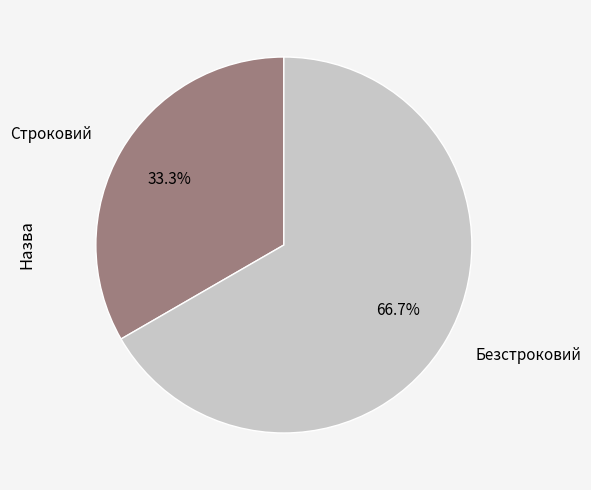

To the nearest percent, what is the difference between the Строковий and Безстроковий slice percentages?

33%